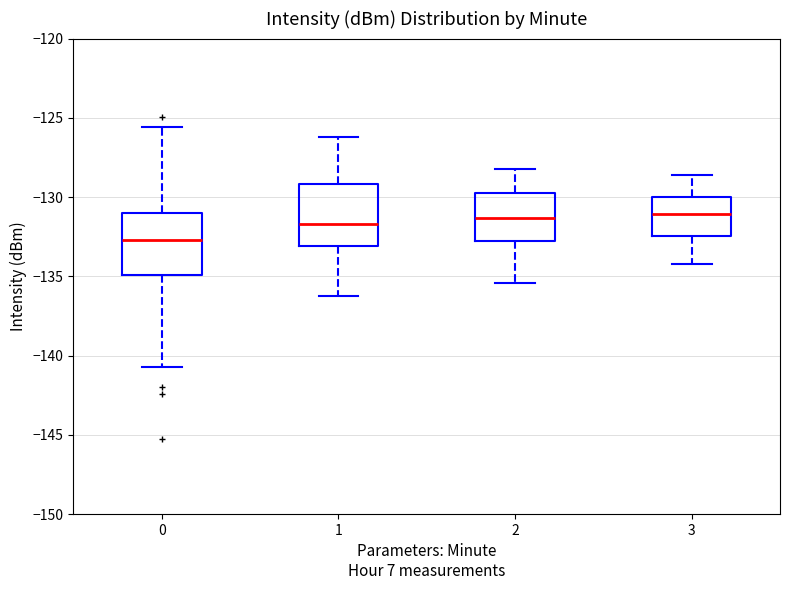

Where does the lower whisker of the box at x = 2 end on the y-axis? The values are not printed on the chart, so give them approximately, as read against the axis.

-135.5